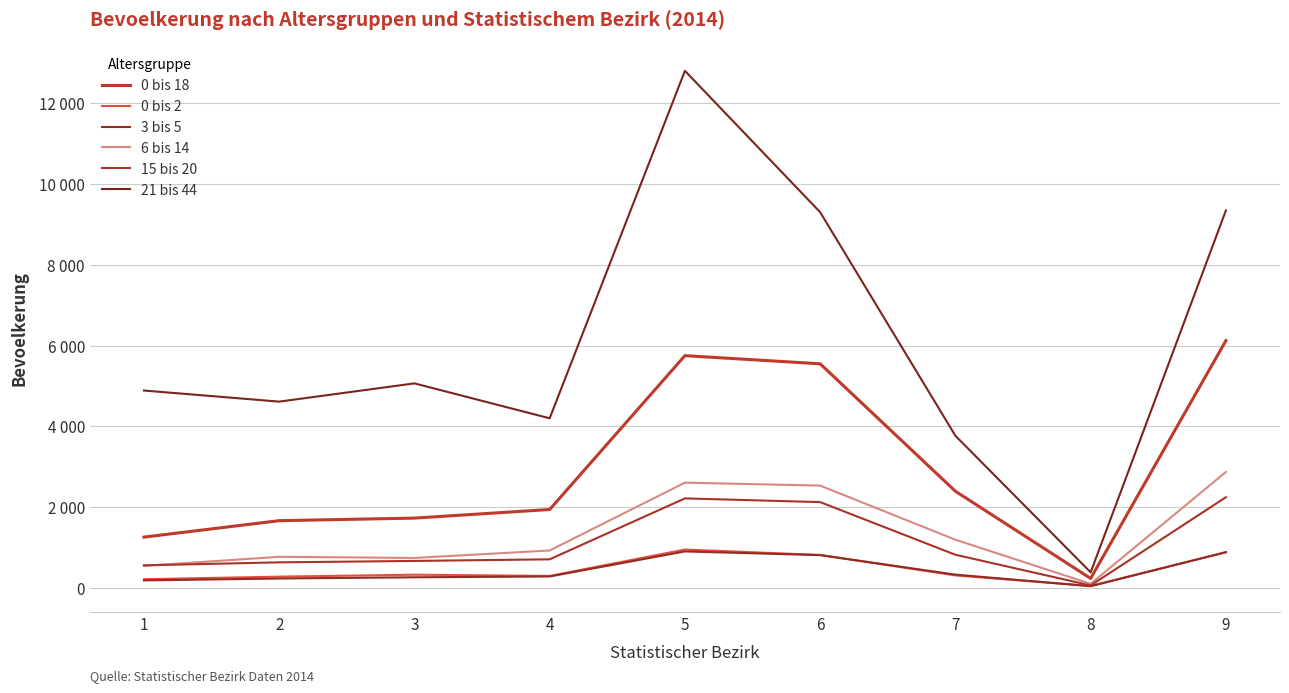

Does the chart display data point markers on the line(s)?

No